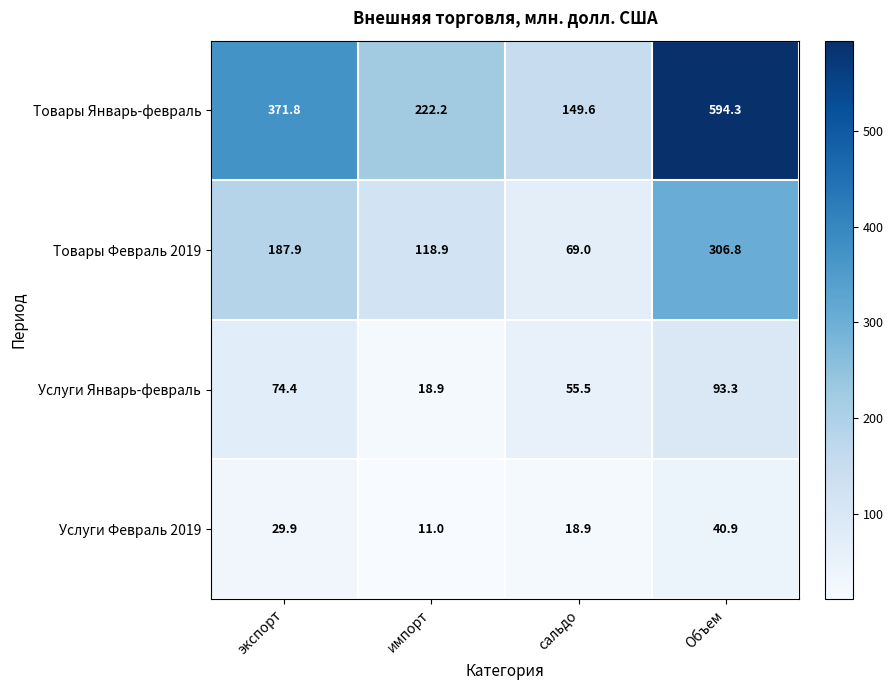

The value of Услуги Февраль 2019 at экспорт is 50.9. True or false?

False